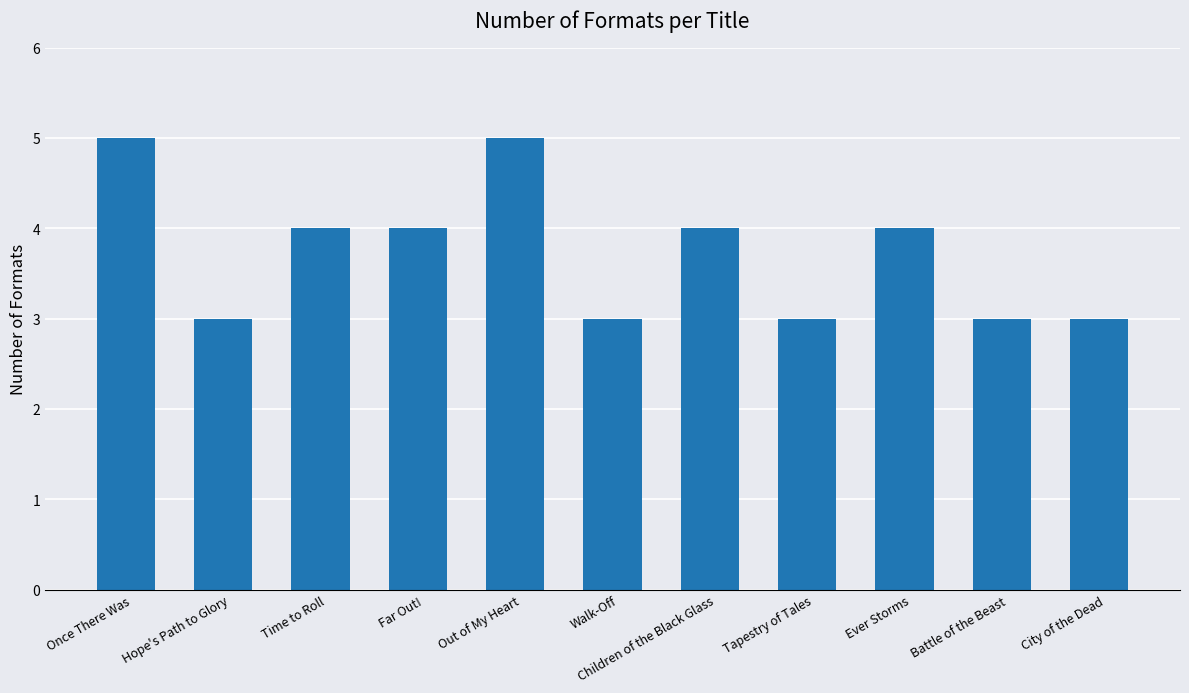

What is the label of the 3rd bar from the right?

Ever Storms